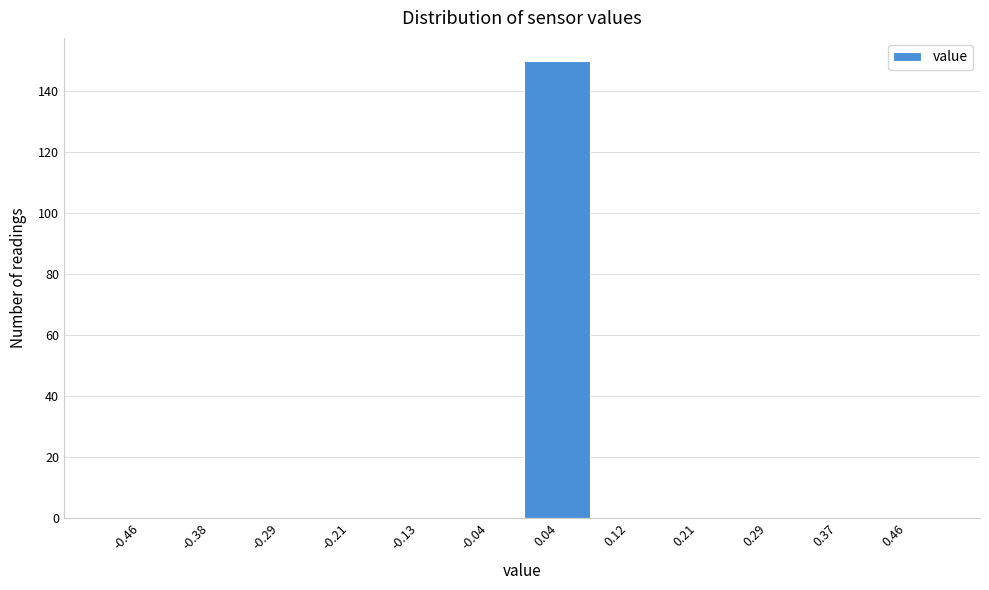

How tall is the bar that spans 0.00 to 0.08 on the x-axis? Neither the bar edges nor the heights are printed on the chart, so give them approximately, as read against the axes.

150